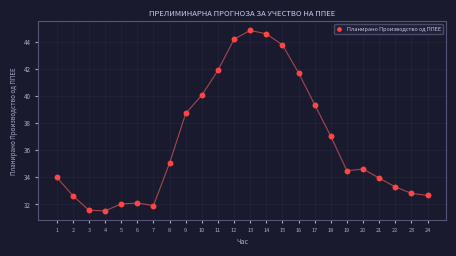

What Y value in the scatter plot is closest to 38?

38.7